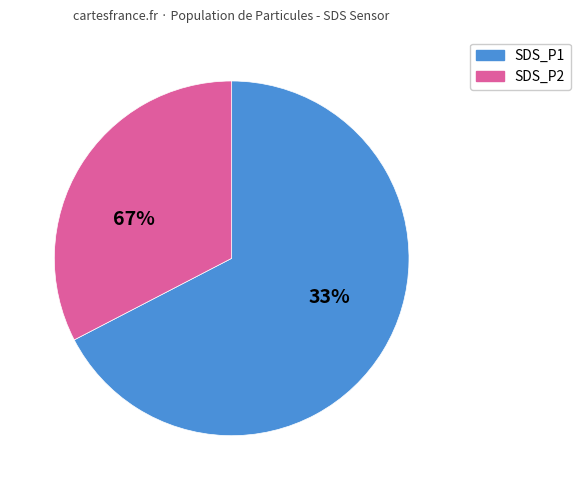

To the nearest percent, what portion does SDS_P1 represent?

66%